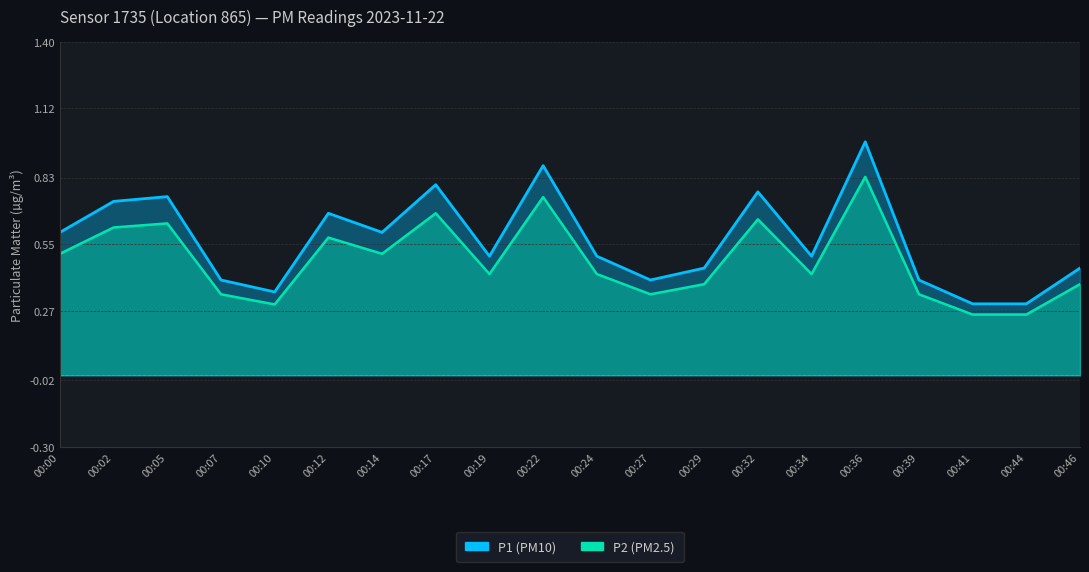

What is the difference between the highest and lowest values at 00:22?

0.1